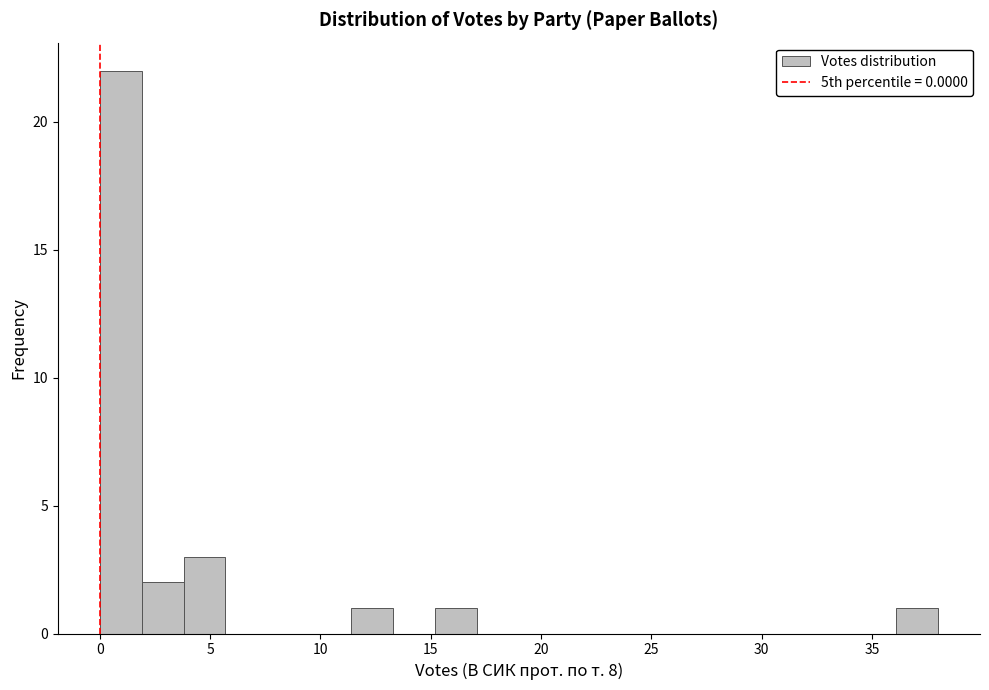

Around what value on the x-axis is the tallest bar? Give the approximate position of its centre, as read against the axis.

1.0